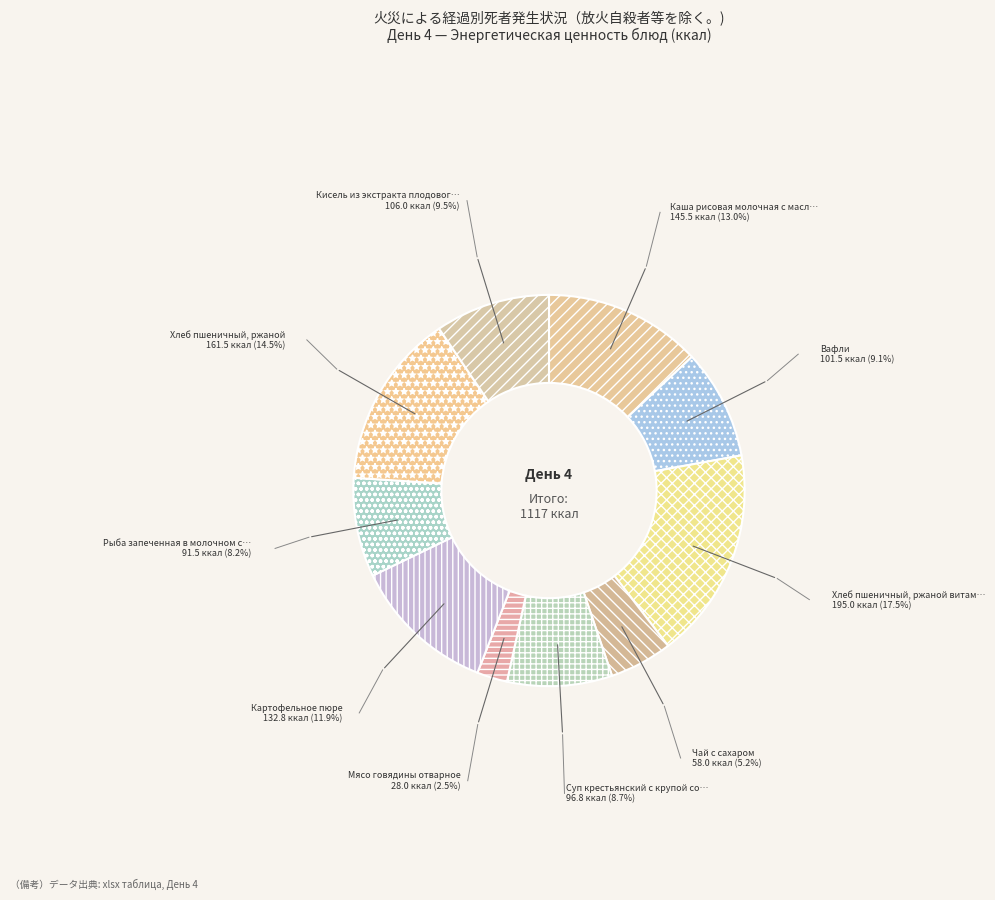

How many slices are in this pie chart?

10